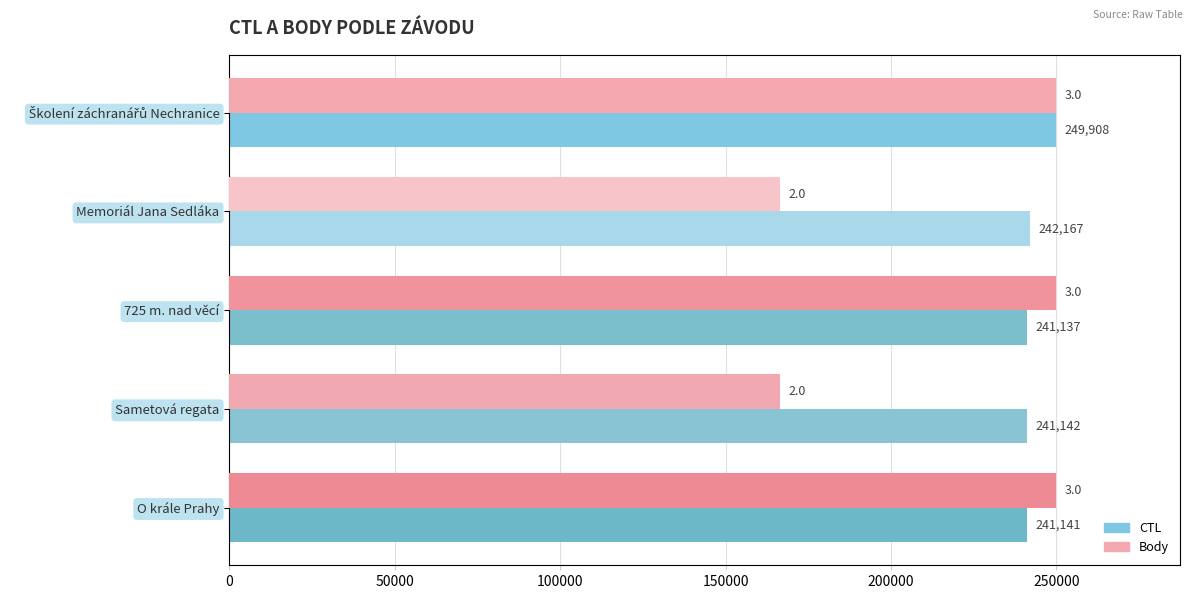

How many bars are there in each group?

2